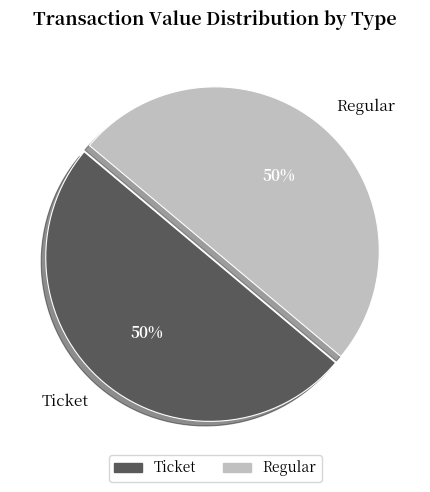

To the nearest percent, what is the difference between the largest and smallest slice percentages?

0%